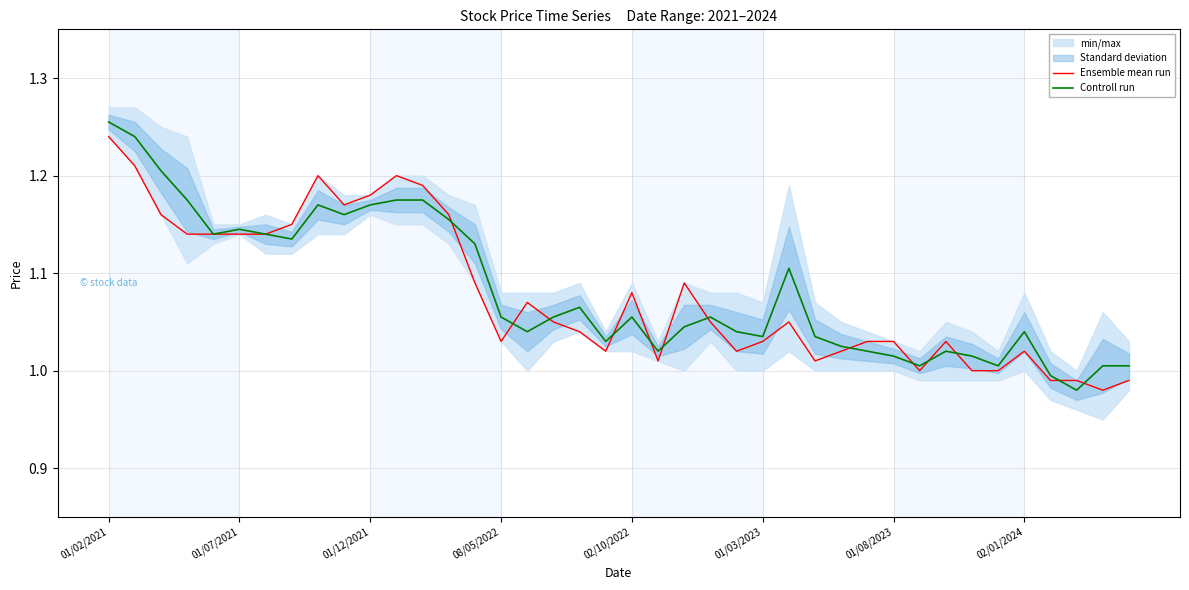

At which label is Controll run closest to 1?

31